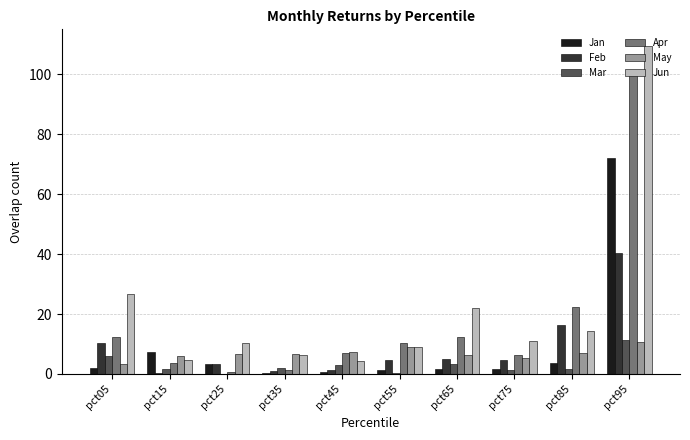

The Jun series shows 109.6 at pct95. True or false?

True